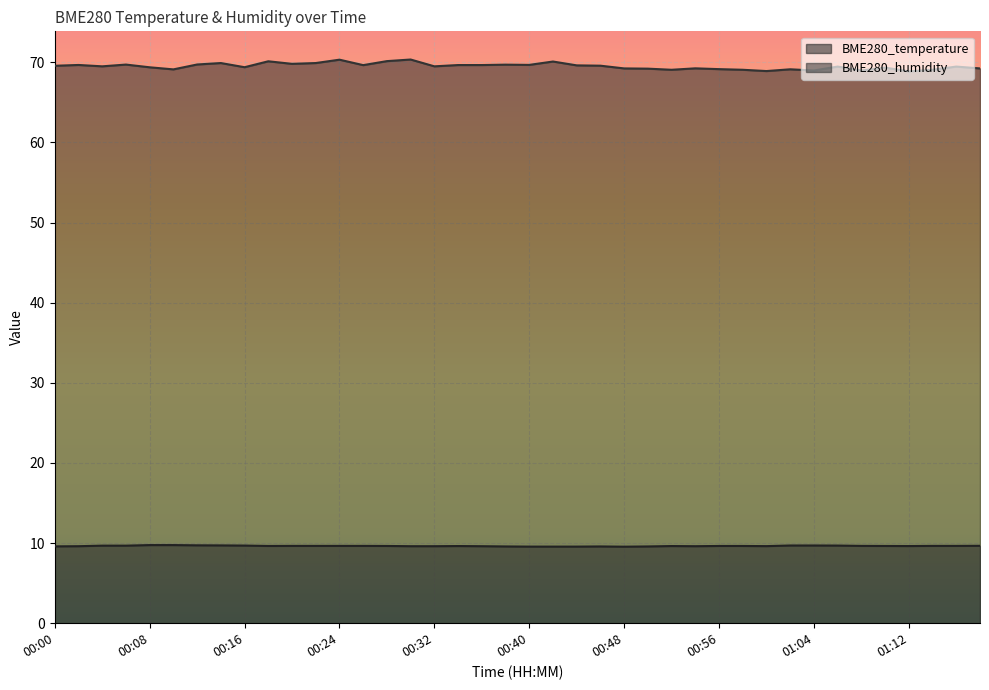

Between 00:02 and 00:26, which series saw the biggest shift?

BME280_temperature